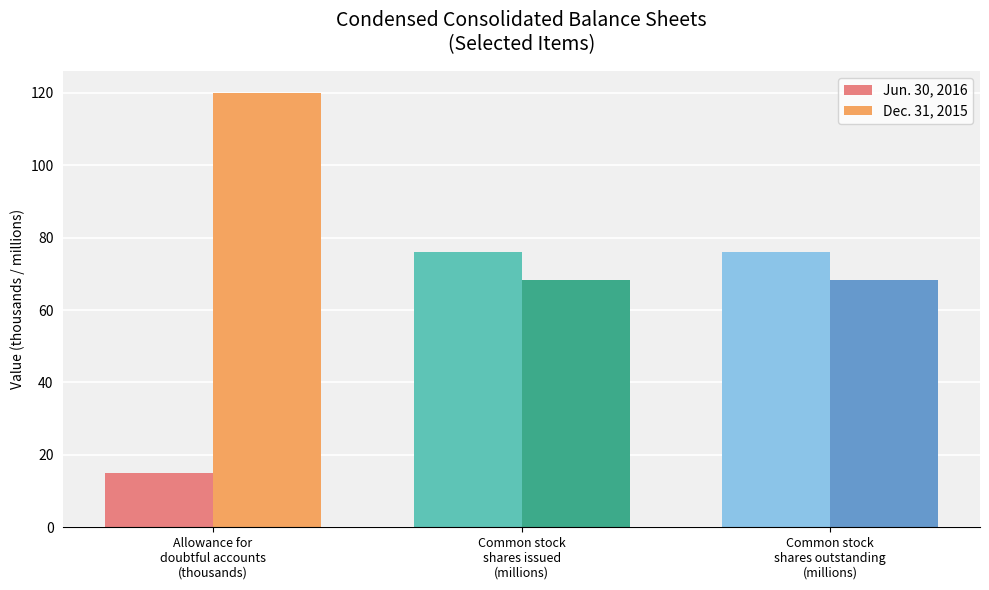

At how many categories does at least one series exceed 56?

3